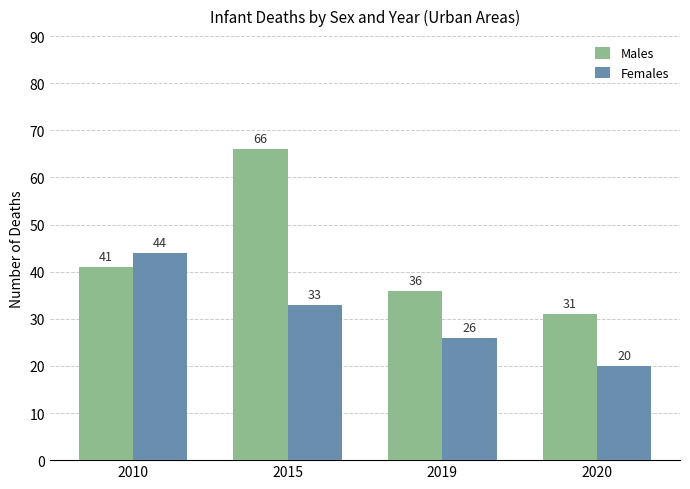

The Males series shows 41 at 2010. True or false?

True